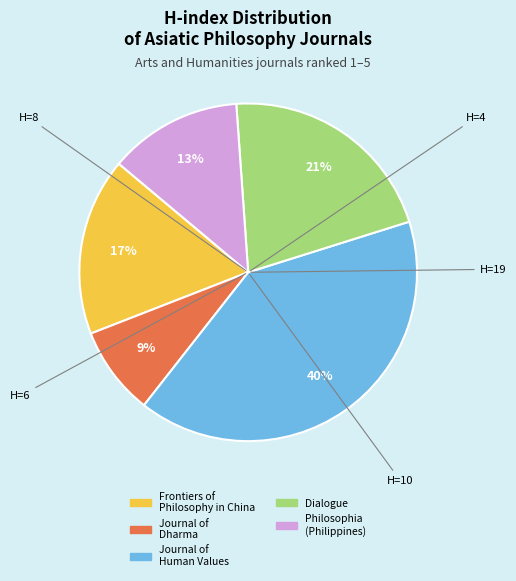

To the nearest percent, what portion does Frontiers of Philosophy in China represent?

17%